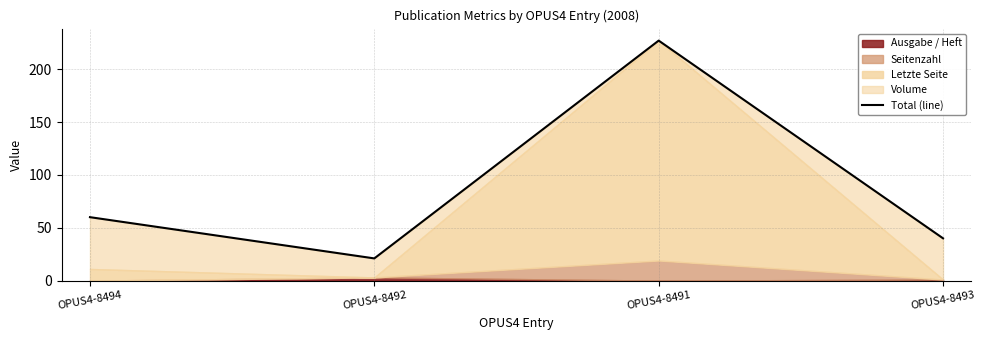

What is the smallest value displayed?

21